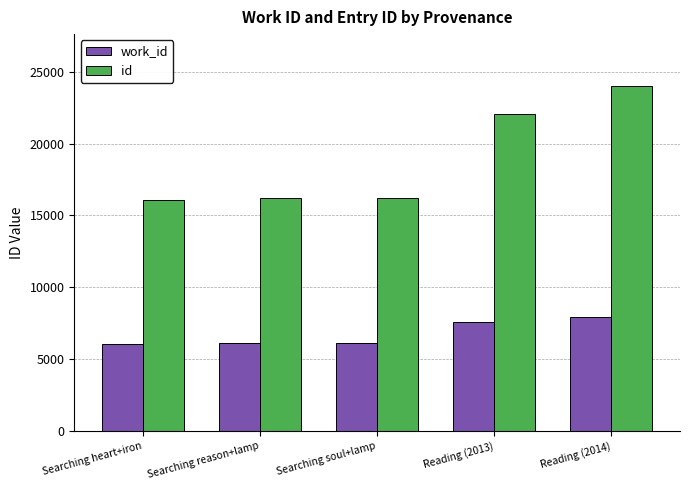

What is the average value of the id series?

18913